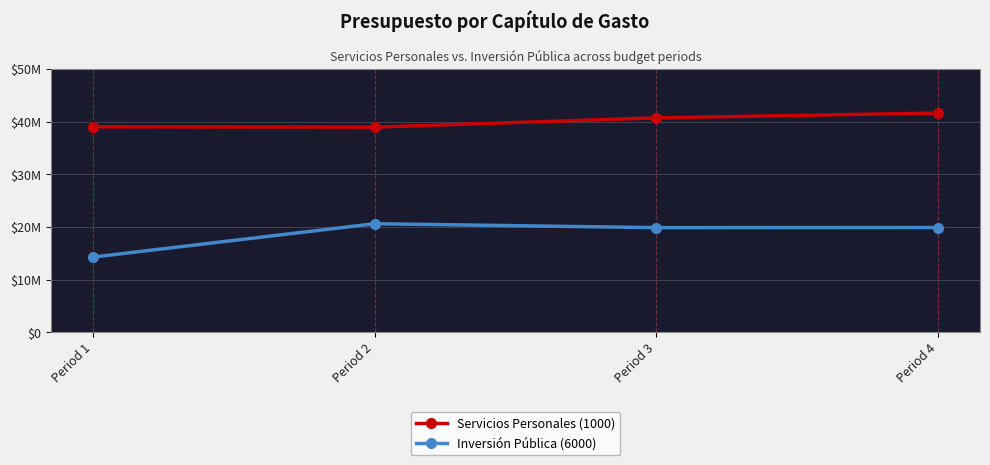

True or false: Servicios Personales (1000) has more than 0 points higher than both neighbors.

False